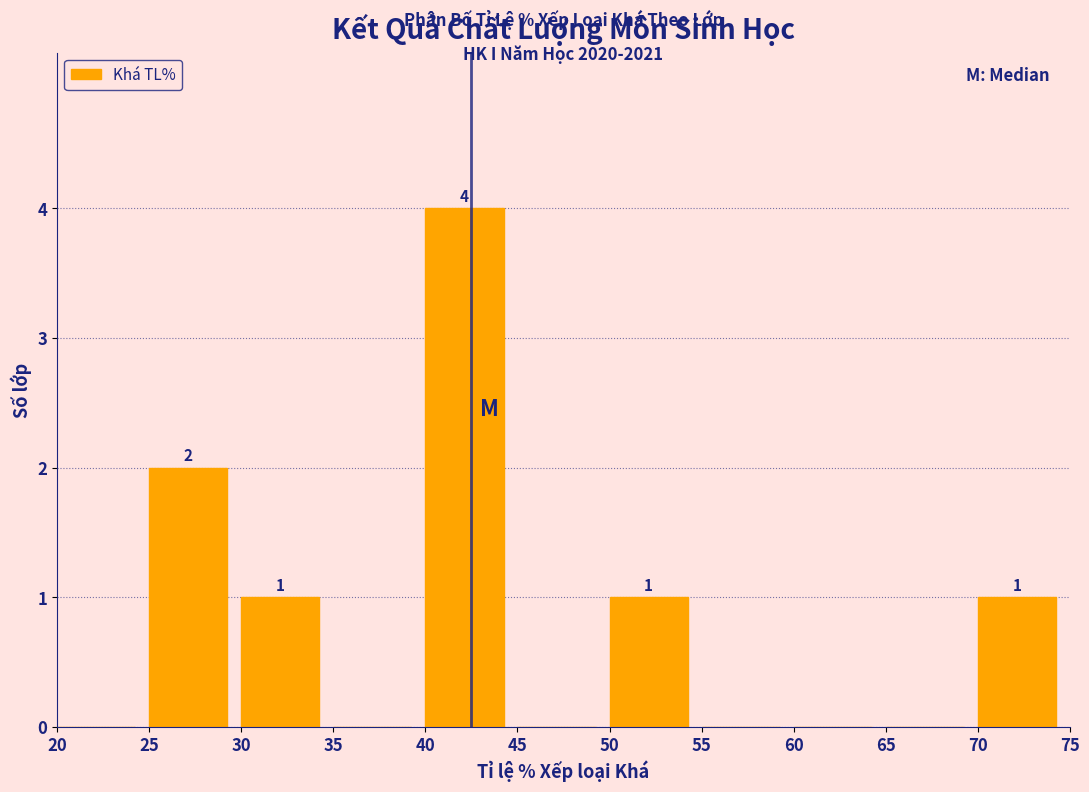

Over which range of the x-axis is the bar tallest?

40 to 45